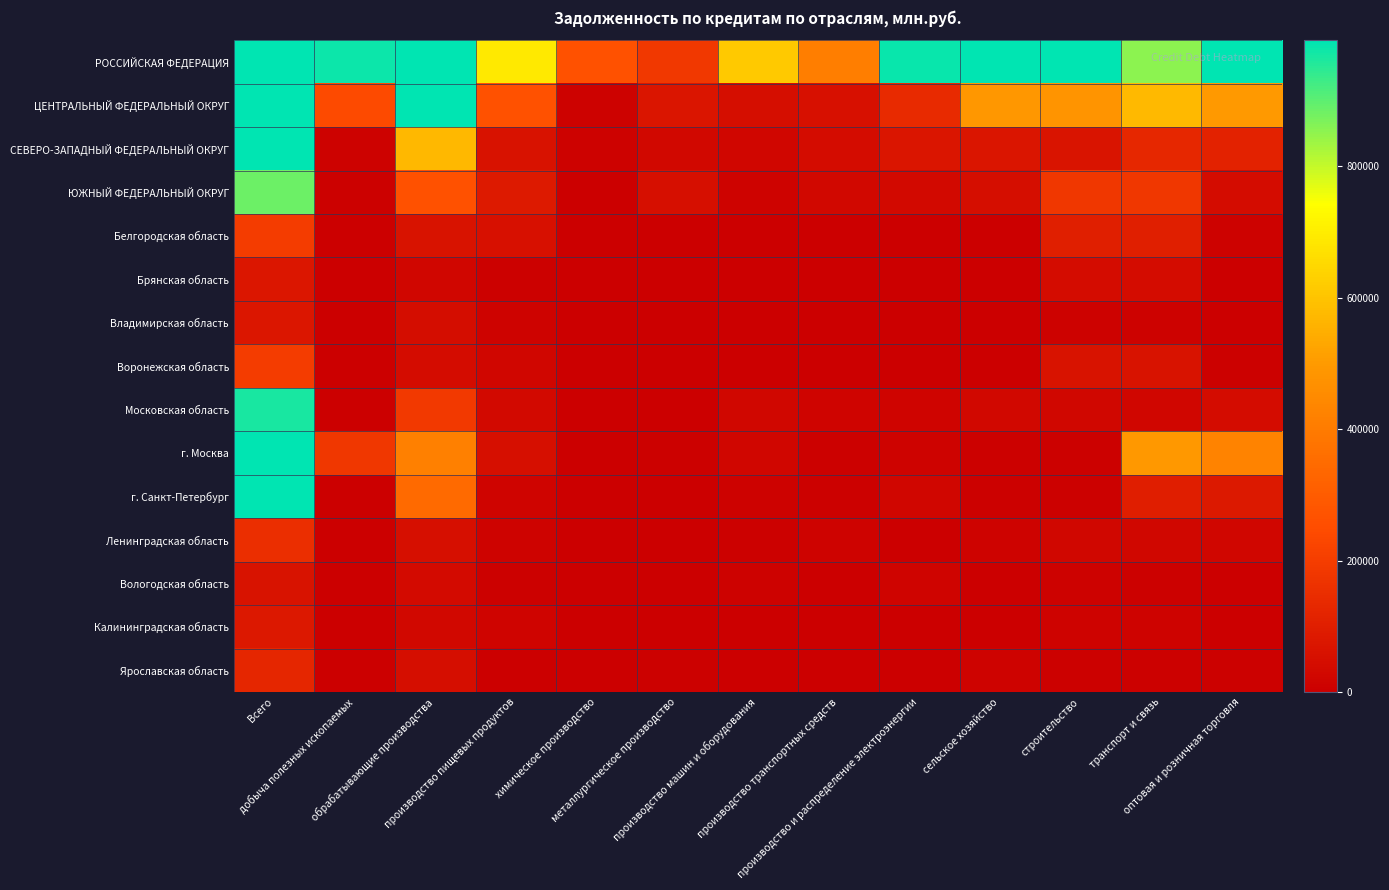

Reading left to right, list all the values displayed in this chart.

РОССИЙСКАЯ ФЕДЕРАЦИЯ: Всего=16693272	добыча полезных ископаемых=979736	обрабатывающие производства=3741772	производство пищевых продуктов=692565	химическое производство=265992	металлургическое производство=183790	производство машин и оборудования=612537	производство транспортных средств=409877	производство и распределение электроэнергии=981961	сельское хозяйство=1213179	строительство=1014192	транспорт и связь=855388	оптовая и розничная торговля=1084969
ЦЕНТРАЛЬНЫЙ ФЕДЕРАЛЬНЫЙ ОКРУГ: Всего=8520087	добыча полезных ископаемых=240529	обрабатывающие производства=1052346	производство пищевых продуктов=264347	химическое производство=10022	металлургическое производство=72272	производство машин и оборудования=47493	производство транспортных средств=56846	производство и распределение электроэнергии=138336	сельское хозяйство=489893	строительство=483191	транспорт и связь=574418	оптовая и розничная торговля=496198
СЕВЕРО-ЗАПАДНЫЙ ФЕДЕРАЛЬНЫЙ ОКРУГ: Всего=1752427	добыча полезных ископаемых=7789	обрабатывающие производства=570404	производство пищевых продуктов=61465	химическое производство=8790	металлургическое производство=29656	производство машин и оборудования=22044	производство транспортных средств=40149	производство и распределение электроэнергии=71822	сельское хозяйство=70284	строительство=68445	транспорт и связь=128701	оптовая и розничная торговля=113964
ЮЖНЫЙ ФЕДЕРАЛЬНЫЙ ОКРУГ: Всего=884322	добыча полезных ископаемых=5836	обрабатывающие производства=264860	производство пищевых продуктов=88552	химическое производство=721	металлургическое производство=50624	производство машин и оборудования=11696	производство транспортных средств=30649	производство и распределение электроэнергии=32442	сельское хозяйство=46906	строительство=181479	транспорт и связь=181165	оптовая и розничная торговля=41659
Белгородская область: Всего=195803	добыча полезных ископаемых=3482	обрабатывающие производства=62867	производство пищевых продуктов=57669	химическое производство=11	металлургическое производство=148	производство машин и оборудования=371	производство транспортных средств=2337	производство и распределение электроэнергии=1220	сельское хозяйство=470	строительство=104441	транспорт и связь=104422	оптовая и розничная торговля=8828
Брянская область: Всего=76262	добыча полезных ископаемых=10	обрабатывающие производства=20111	производство пищевых продуктов=5780	химическое производство=258	металлургическое производство=0	производство машин и оборудования=1512	производство транспортных средств=447	производство и распределение электроэнергии=151	сельское хозяйство=267	строительство=40079	транспорт и связь=40063	оптовая и розничная торговля=846
Владимирская область: Всего=74718	добыча полезных ископаемых=31	обрабатывающие производства=44662	производство пищевых продуктов=12048	химическое производство=2279	металлургическое производство=0	производство машин и оборудования=3135	производство транспортных средств=2327	производство и распределение электроэнергии=1450	сельское хозяйство=1728	строительство=9880	транспорт и связь=9835	оптовая и розничная торговля=2436
Воронежская область: Всего=197413	добыча полезных ископаемых=15	обрабатывающие производства=38778	производство пищевых продуктов=21710	химическое производство=34	металлургическое производство=0	производство машин и оборудования=870	производство транспортных средств=1922	производство и распределение электроэнергии=1219	сельское хозяйство=967	строительство=62975	транспорт и связь=62972	оптовая и розничная торговля=4268
Московская область: Всего=967652	добыча полезных ископаемых=670	обрабатывающие производства=187027	производство пищевых продуктов=32130	химическое производство=717	металлургическое производство=0	производство машин и оборудования=24447	производство транспортных средств=16229	производство и распределение электроэнергии=18305	сельское хозяйство=28062	строительство=26514	транспорт и связь=21082	оптовая и розничная торговля=40862
г. Москва: Всего=6103320	добыча полезных ископаемых=179039	обрабатывающие производства=414947	производство пищевых продуктов=52891	химическое производство=1923	металлургическое производство=3885	производство машин и оборудования=20982	производство транспортных средств=5344	производство и распределение электроэнергии=15475	сельское хозяйство=7346	строительство=6865	транспорт и связь=494828	оптовая и розничная торговля=429012
г. Санкт-Петербург: Всего=1249084	добыча полезных ископаемых=230	обрабатывающие производства=347279	производство пищевых продуктов=16693	химическое производство=578	металлургическое производство=426	производство машин и оборудования=9910	производство транспортных средств=4084	производство и распределение электроэнергии=20989	сельское хозяйство=4474	строительство=4461	транспорт и связь=97023	оптовая и розничная торговля=84774
Ленинградская область: Всего=151219	добыча полезных ископаемых=756	обрабатывающие производства=52864	производство пищевых продуктов=14498	химическое производство=460	металлургическое производство=816	производство машин и оборудования=4268	производство транспортных средств=11812	производство и распределение электроэнергии=625	сельское хозяйство=13340	строительство=26949	транспорт и связь=26876	оптовая и розничная торговля=22581
Вологодская область: Всего=62320	добыча полезных ископаемых=0	обрабатывающие производства=38271	производство пищевых продуктов=4789	химическое производство=864	металлургическое производство=0	производство машин и оборудования=9008	производство транспортных средств=2433	производство и распределение электроэнергии=16640	сельское хозяйство=1527	строительство=8003	транспорт и связь=7436	оптовая и розничная торговля=712
Калининградская область: Всего=78159	добыча полезных ископаемых=104	обрабатывающие производства=27296	производство пищевых продуктов=18317	химическое производство=321	металлургическое производство=0	производство машин и оборудования=410	производство транспортных средств=2934	производство и распределение электроэнергии=1666	сельское хозяйство=2050	строительство=14744	транспорт и связь=14698	оптовая и розничная торговля=3786
Ярославская область: Всего=125009	добыча полезных ископаемых=2	обрабатывающие производства=49367	производство пищевых продуктов=1100	химическое производство=74	металлургическое производство=5553	производство машин и оборудования=1686	производство транспортных средств=408	производство и распределение электроэнергии=541	сельское хозяйство=11748	строительство=6423	транспорт и связь=6401	оптовая и розничная торговля=4540